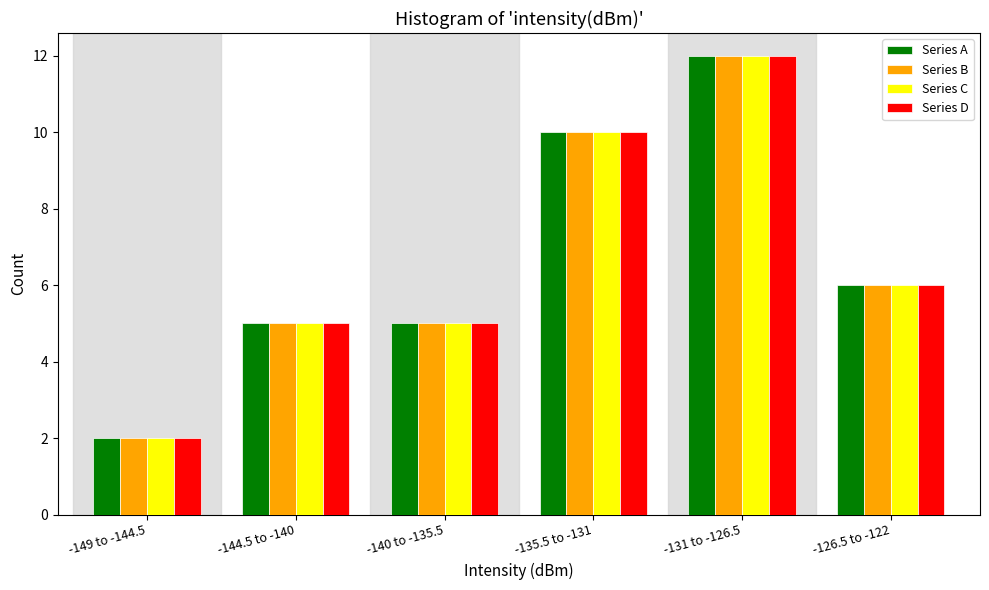

Reading left to right, transcribe all the data shown in this chart.

Series A: 2	5	5	10	12	6
Series B: 2	5	5	10	12	6
Series C: 2	5	5	10	12	6
Series D: 2	5	5	10	12	6